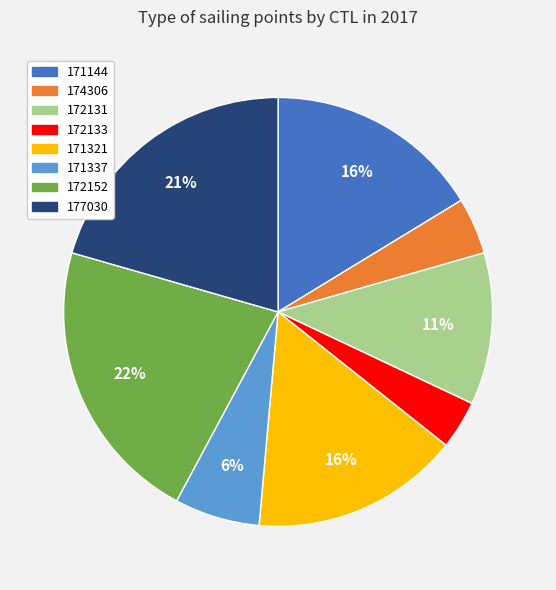

To the nearest percent, what is the combined percentage of 171321 and 172131?

27%